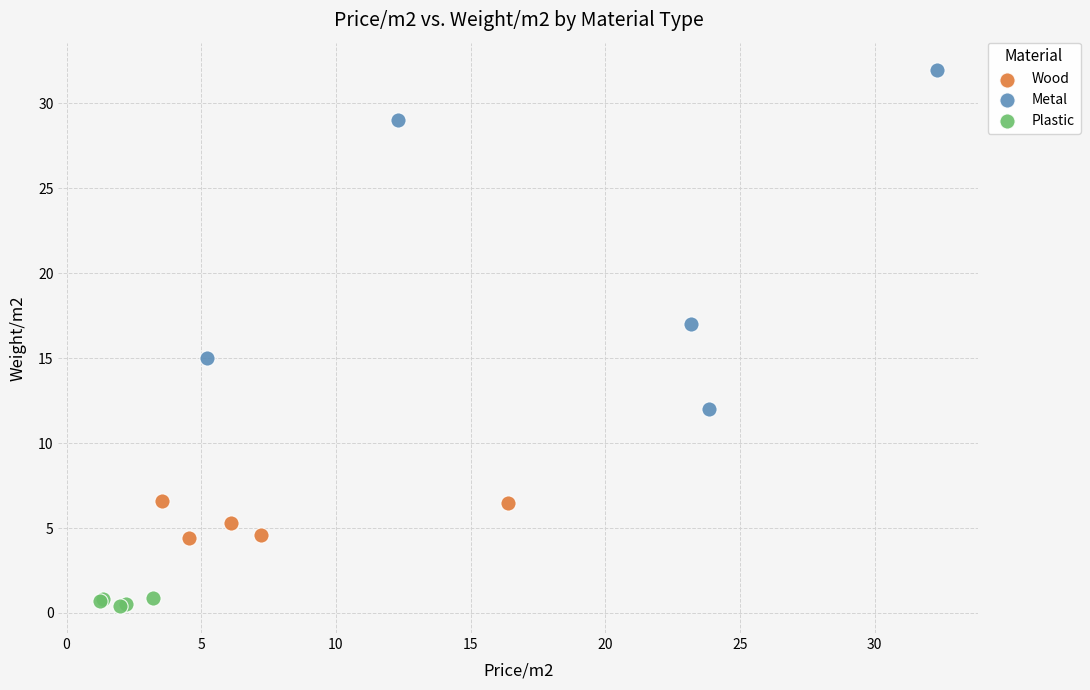

What are all the series names shown in the legend?

Wood, Metal, Plastic